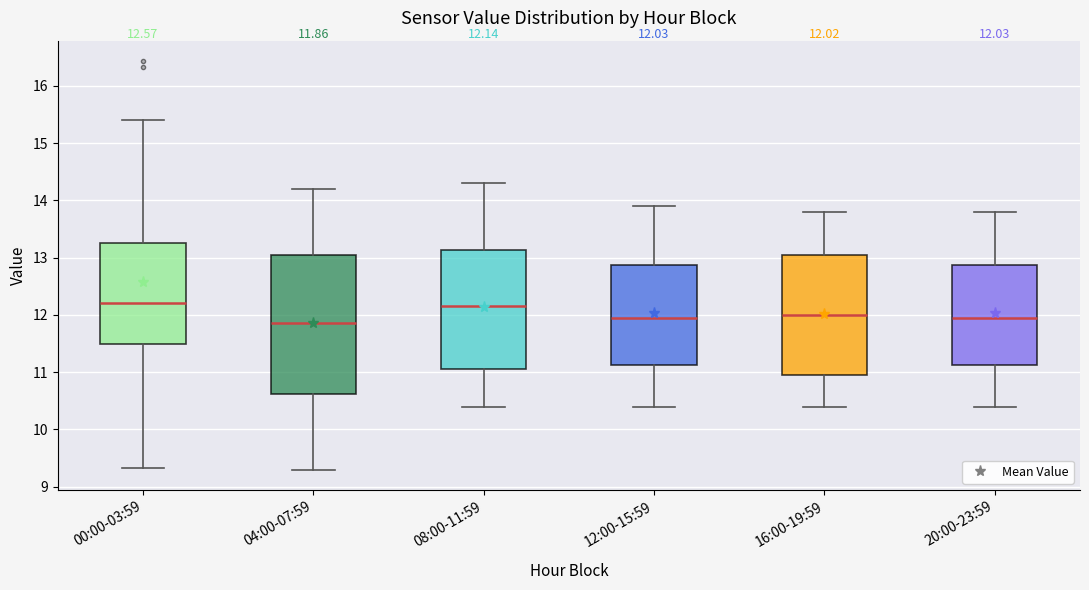

Comparing the boxes themselves (not the whiskers), which one is the tallest?

04:00-07:59